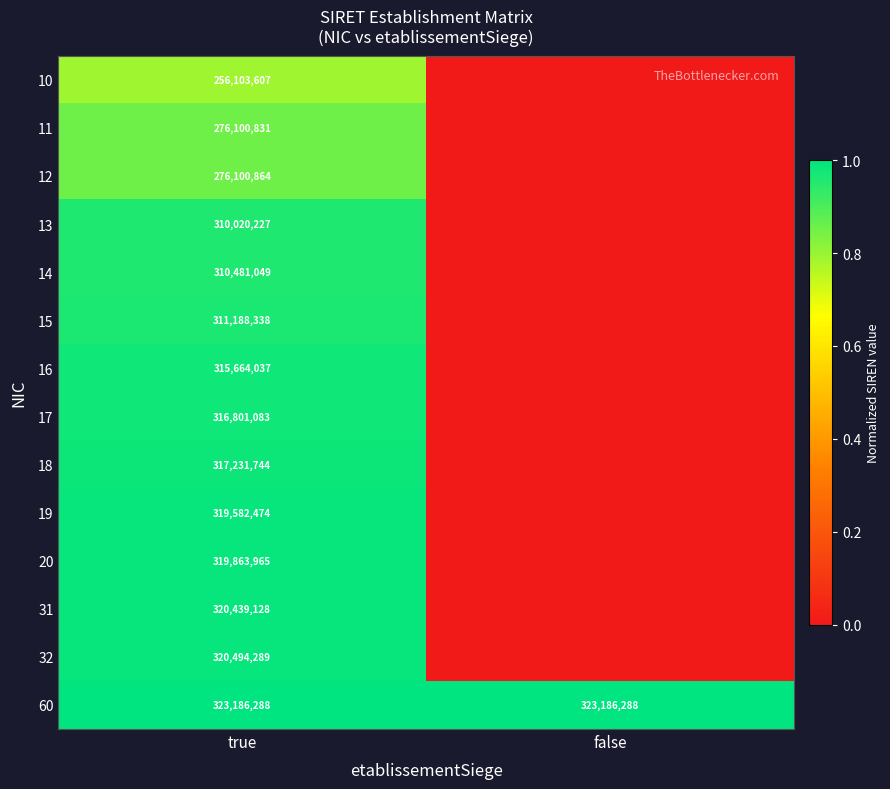

What is the spread (max minus min) of values at false?

1.0